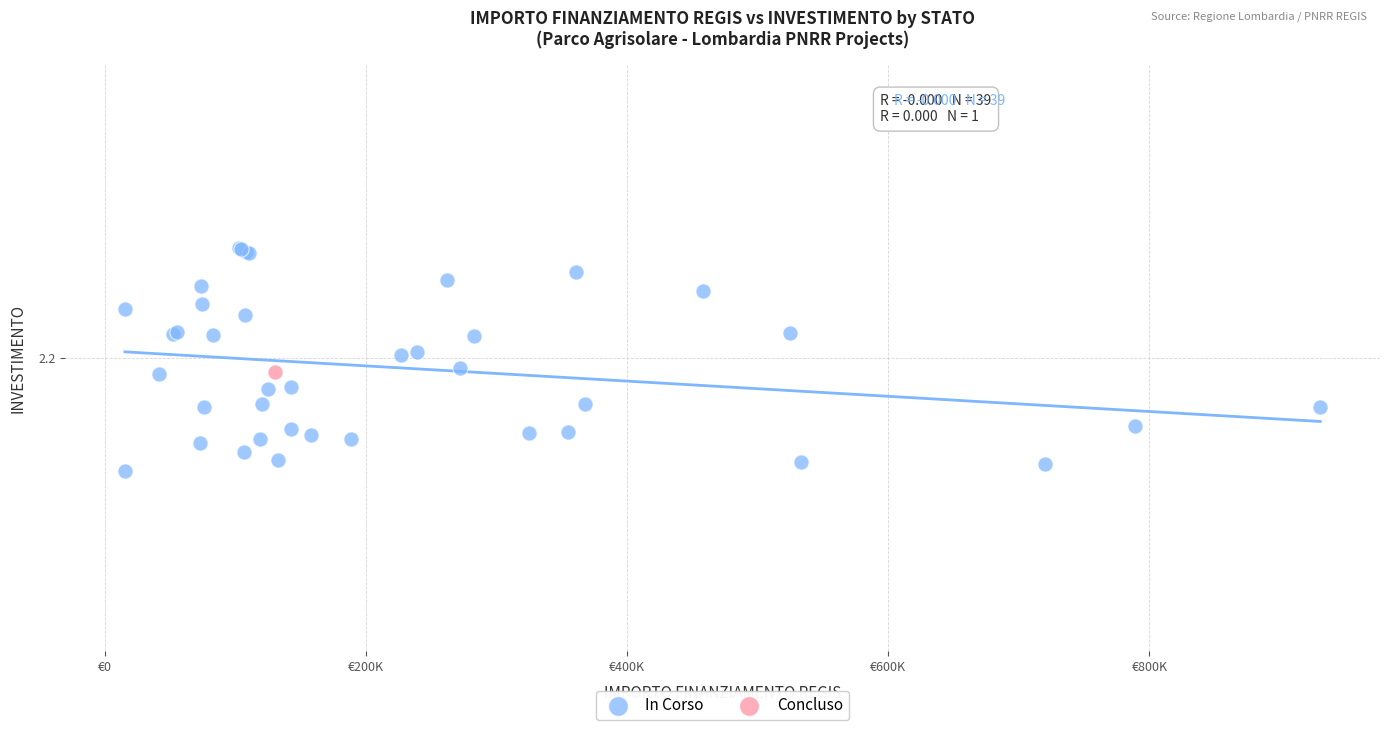

What are all the series names shown in the legend?

In Corso, Concluso